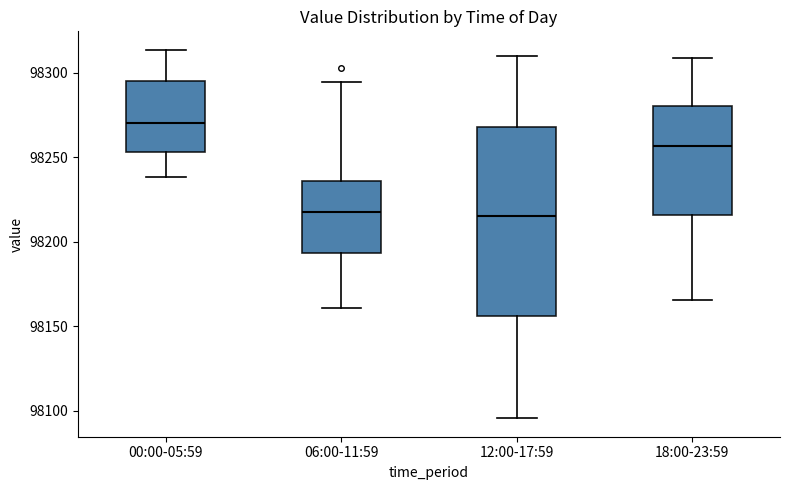

Reading left to right, read every box against the y-axis: the position of its median line, the range the box covers, and the ends of its whiskers. The values are not printed on the chart, so give them approximately, as read against the axis.

00:00-05:59: median 98270, box 98255 to 98295, whiskers 98240 to 98315
06:00-11:59: median 98215, box 98195 to 98235, whiskers 98160 to 98295
12:00-17:59: median 98215, box 98155 to 98270, whiskers 98095 to 98310
18:00-23:59: median 98255, box 98215 to 98280, whiskers 98165 to 98310